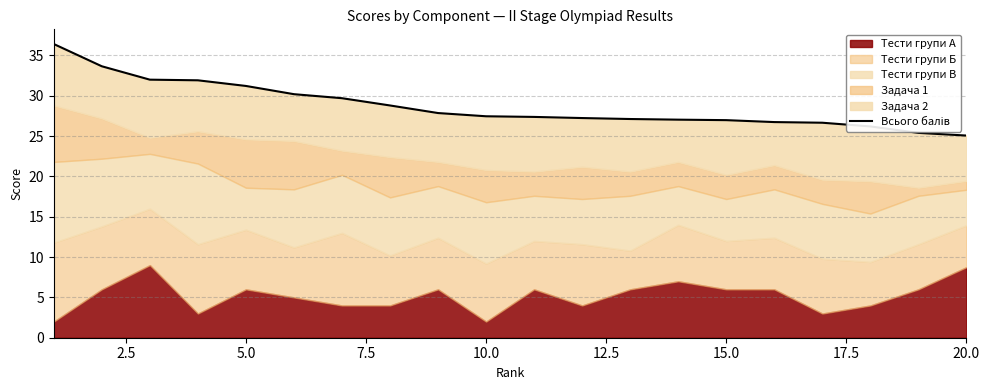

Reading right to left, what are all the values shown in this chart?

25.1	25.4	26.2	26.7	26.7	27.0	27.0	27.1	27.2	27.4	27.5	27.9	28.8	29.7	30.2	31.2	31.9	32.0	33.7	36.4